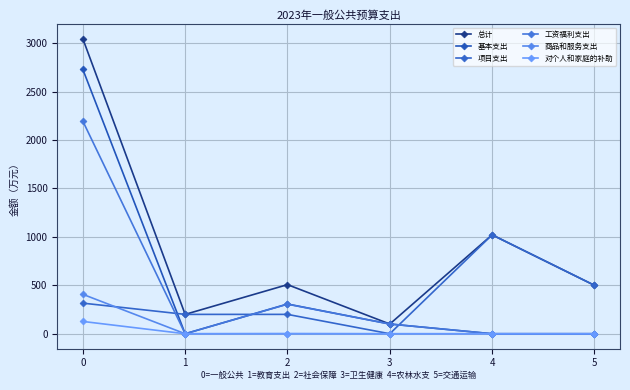

Rank the categories by 基本支出 value from highest to lowest.

0, 2, 3, 1, 4, 5